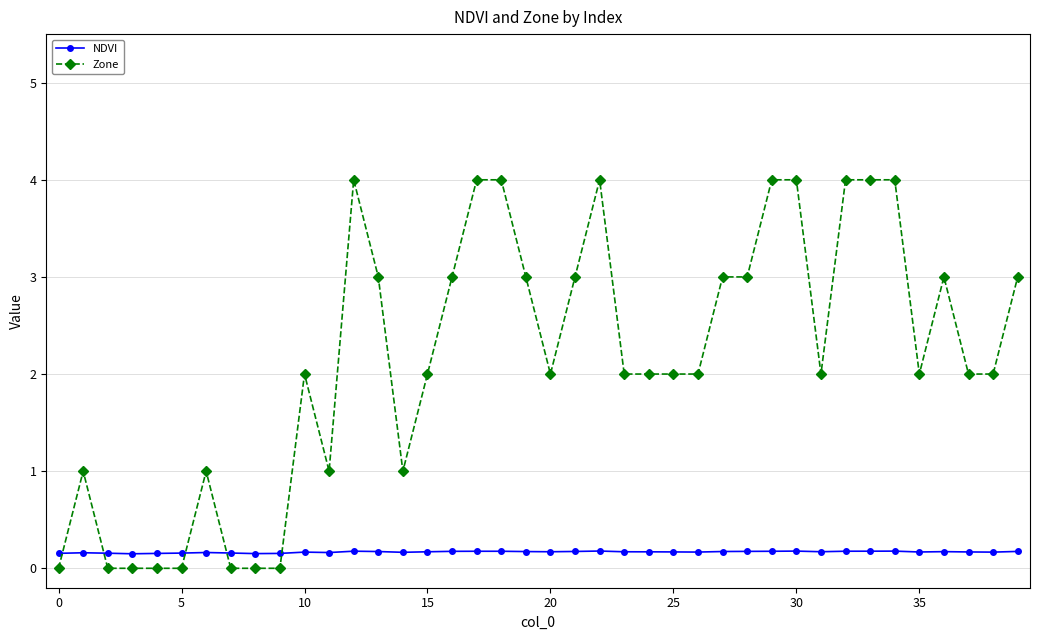

What is the greatest value displayed?

4.0